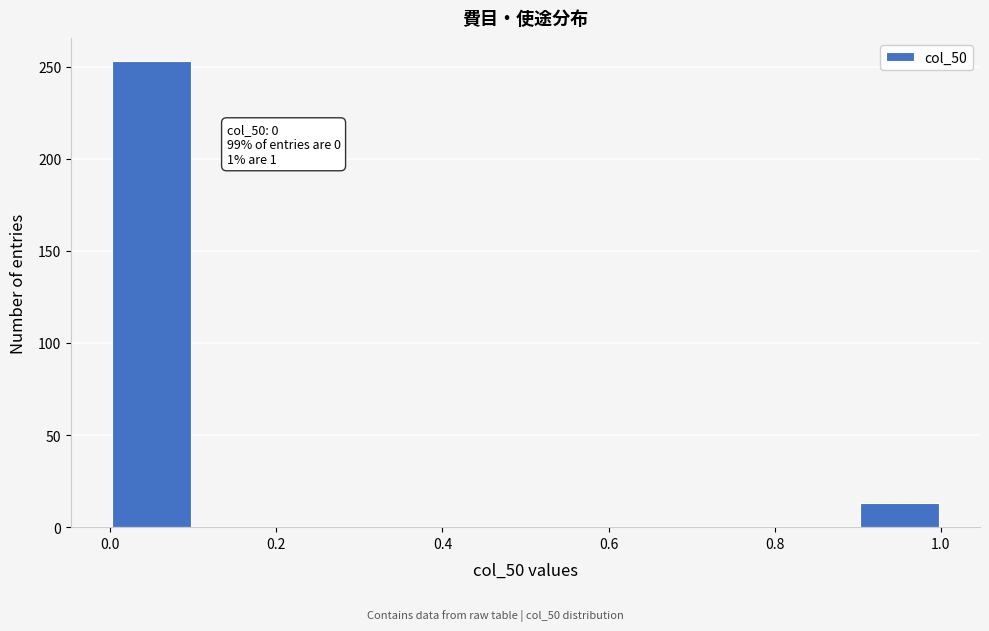

Which range on the x-axis has the tallest bar?

0.0 to 0.1